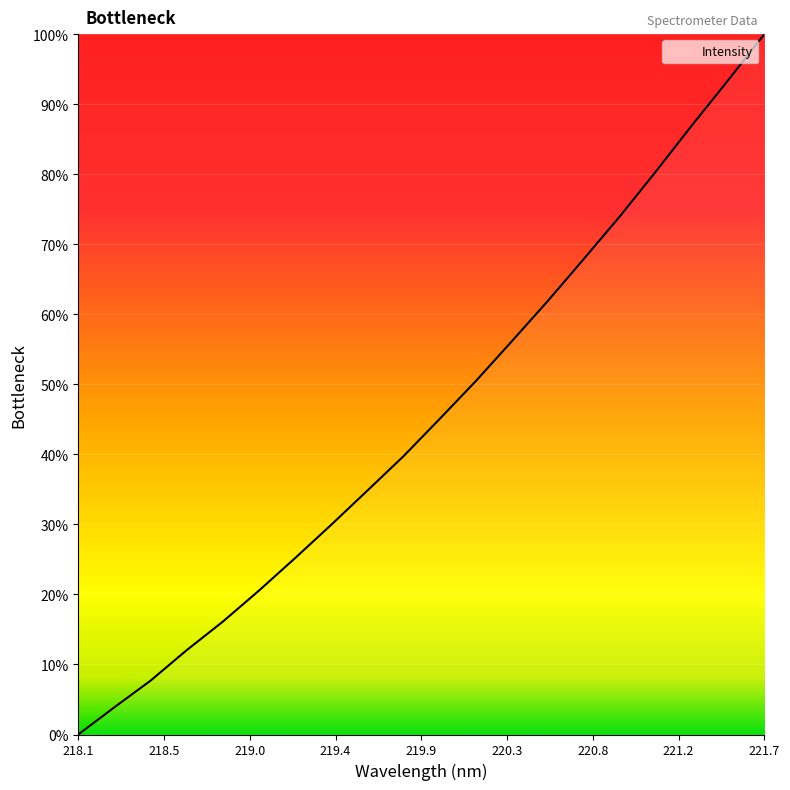

Does the chart have visible grid lines?

Yes